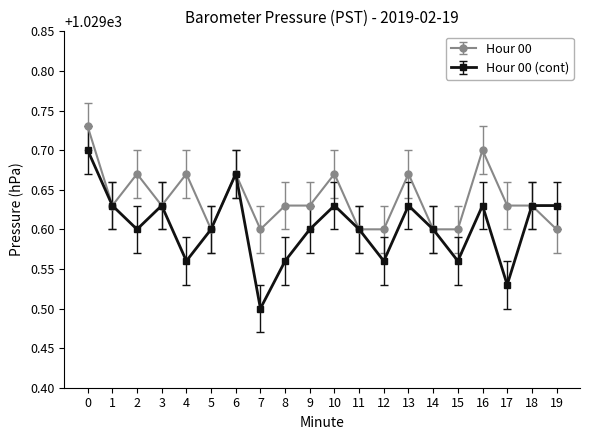

The value of Hour 00 at 16 is 1029.7. True or false?

True